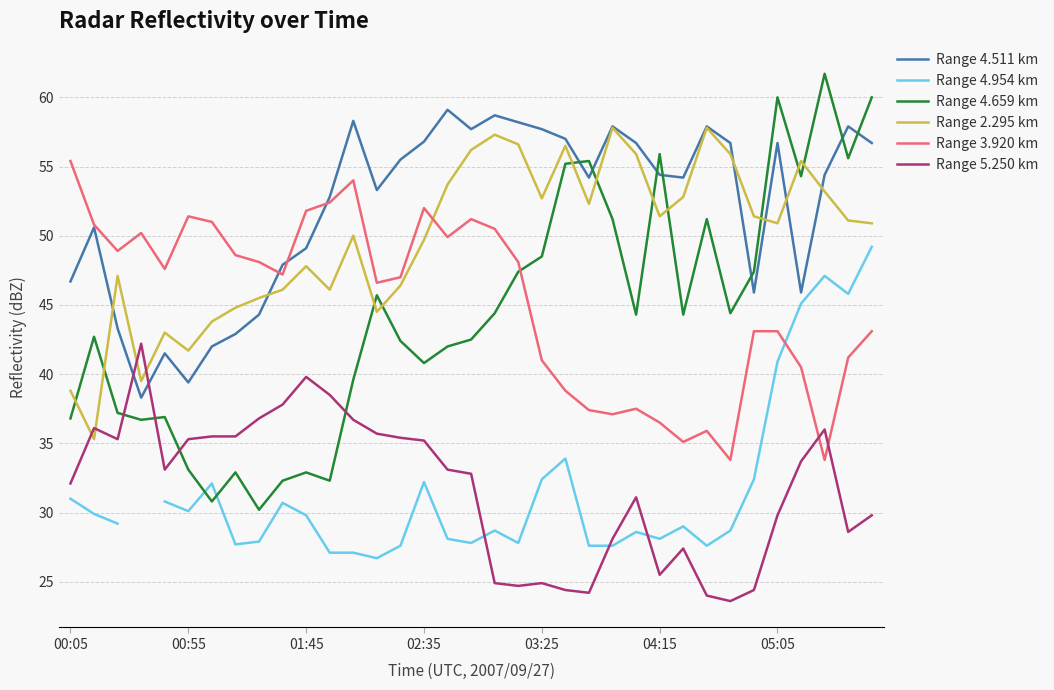

Which has a higher value, 21 or 12?

12